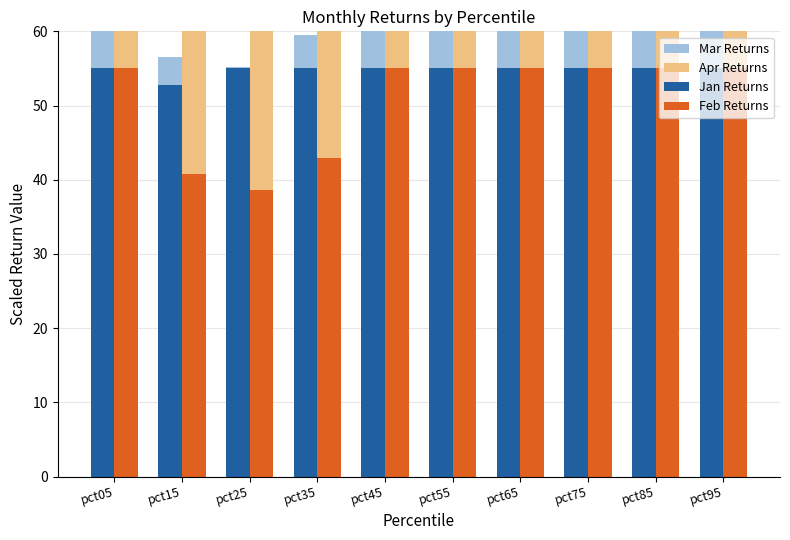

What are all the series names shown in the legend?

Mar Returns, Apr Returns, Jan Returns, Feb Returns